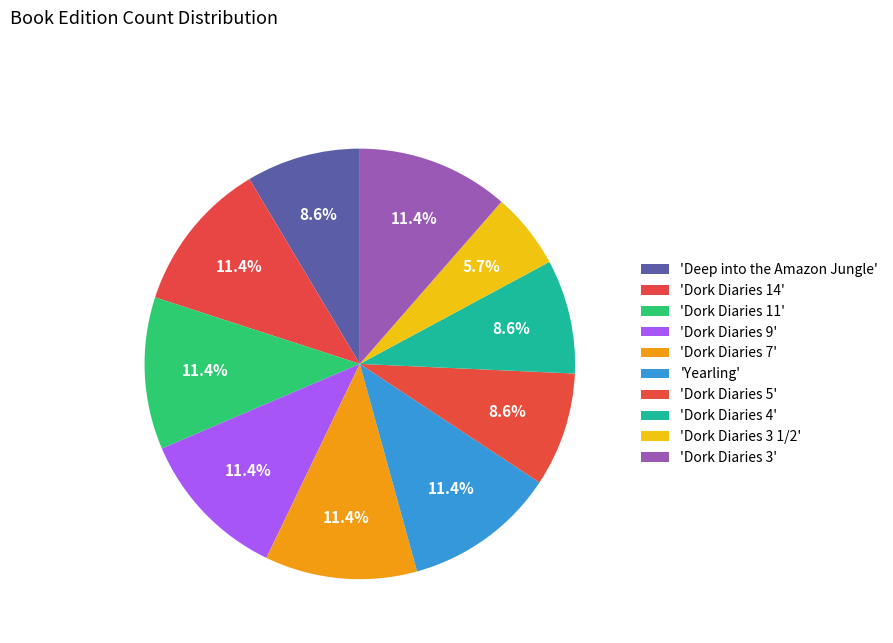

Count the number of slices in the pie.

10